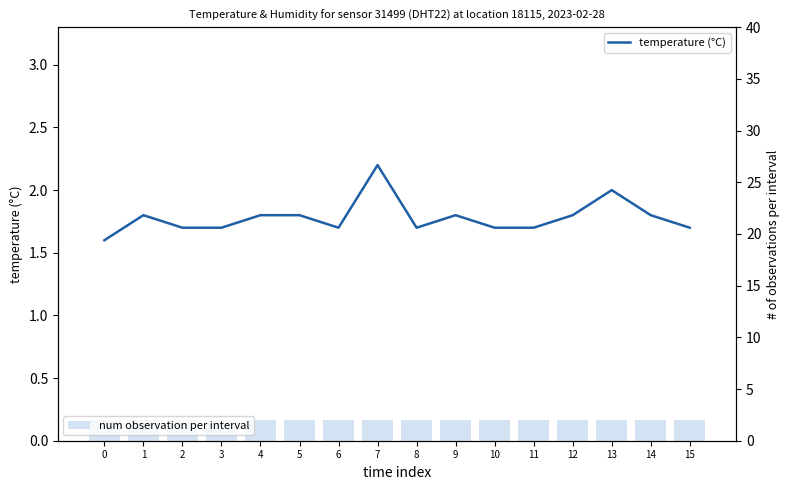

What is the total value across all series at 3?

3.7